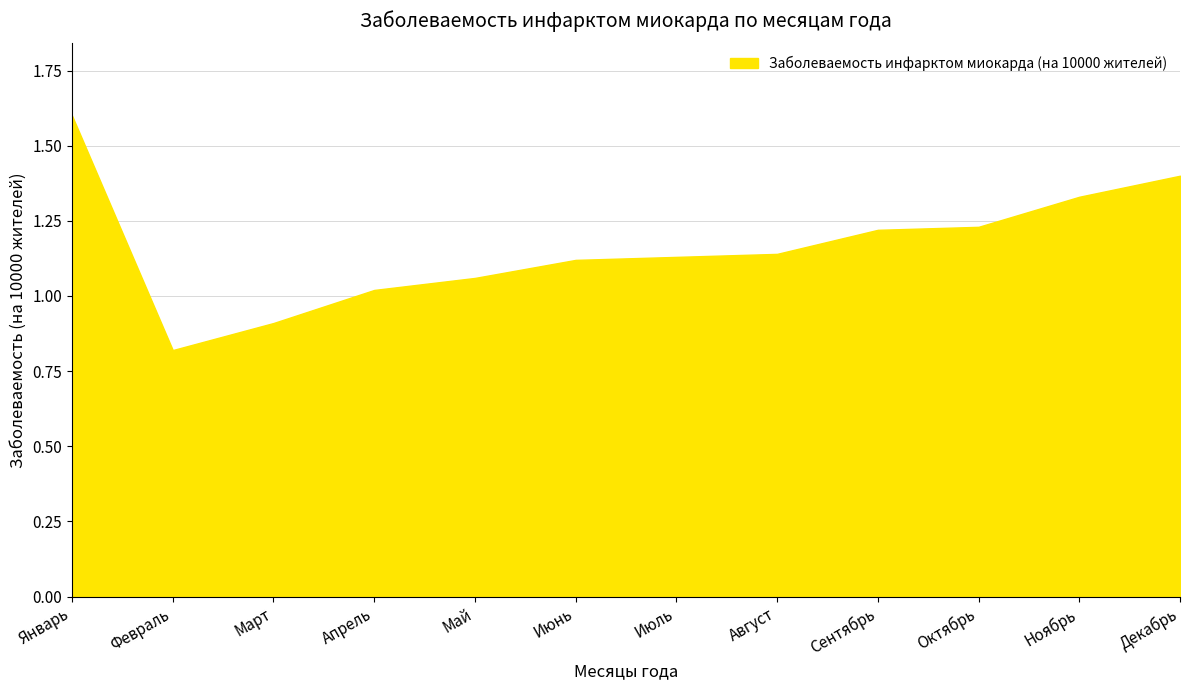

What is the difference between the values at Апрель and Октябрь?

0.2